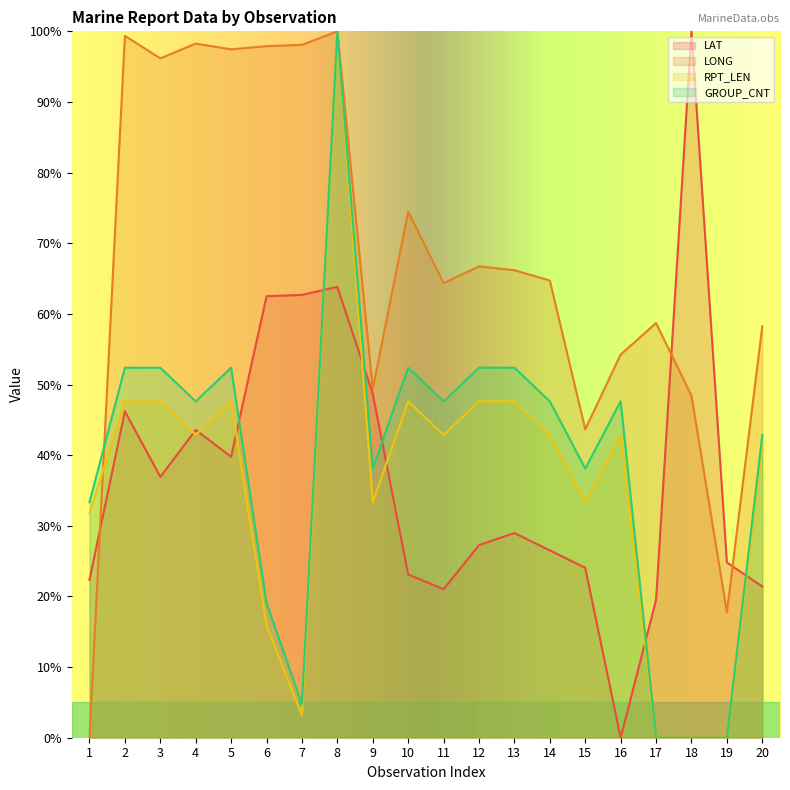

Which label corresponds to the largest value in the chart?

18